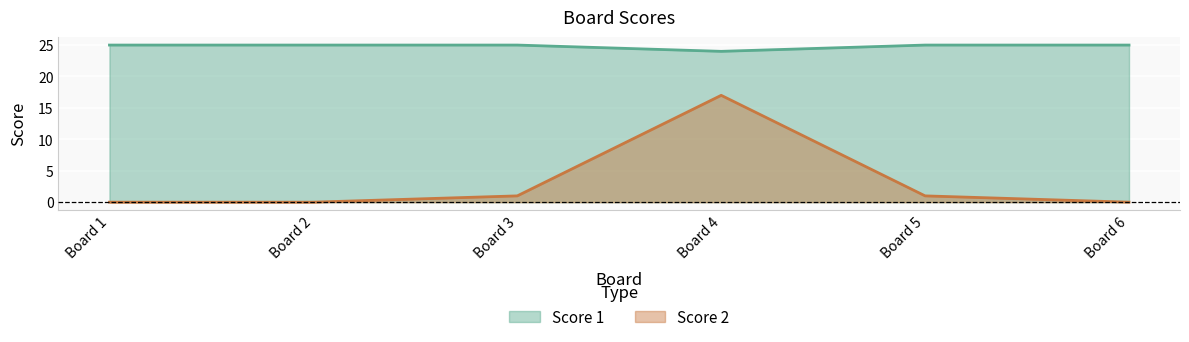

How many data points in Score 1 are less than 25?

1